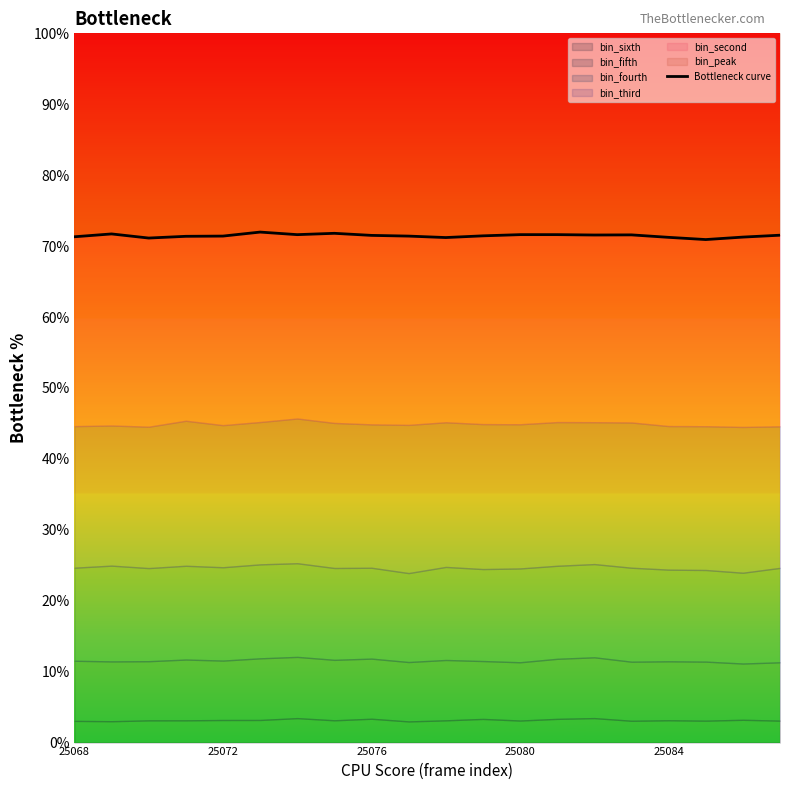

What position from the left is 5?

6